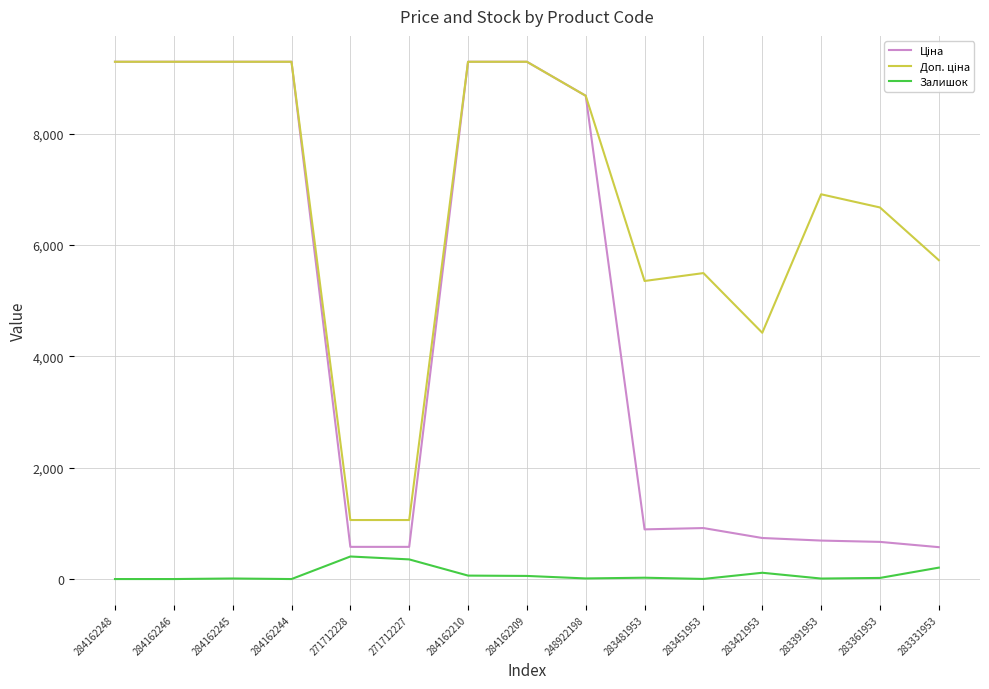

What is the highest value of the Залишок series?

405.0